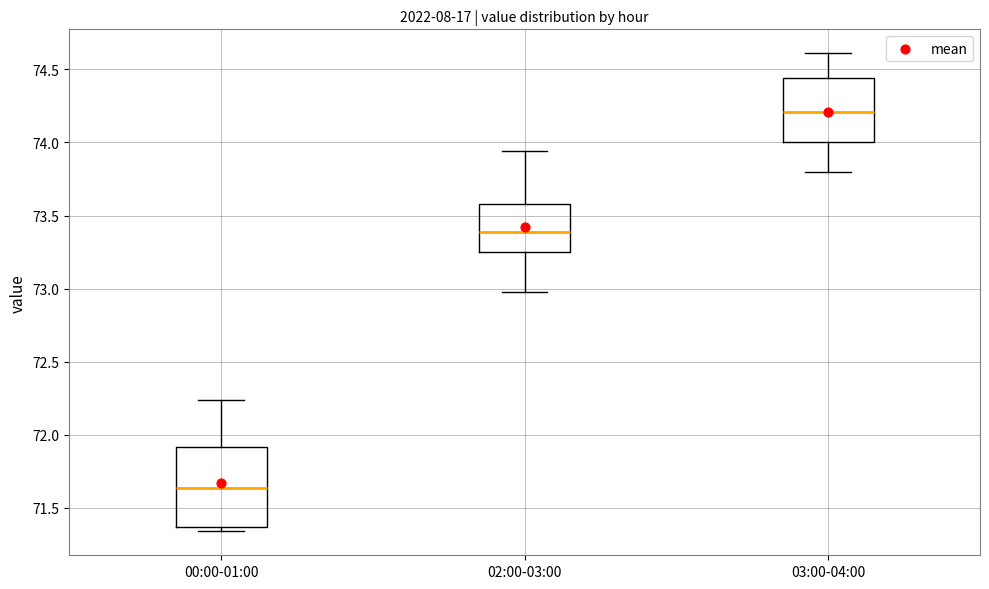

Reading left to right, transcribe this box plot: for each box, give where its median line is, the range the box spans, and where its two whiskers end, as read against the y-axis. The values are not printed on the chart, so give them approximately, as read against the axis.

00:00-01:00: median 71.65, box 71.35 to 71.90, whiskers 71.35 (just below the box's lower edge) to 72.25
02:00-03:00: median 73.40, box 73.25 to 73.60, whiskers 73.00 to 73.95
03:00-04:00: median 74.20, box 74.00 to 74.45, whiskers 73.80 to 74.60